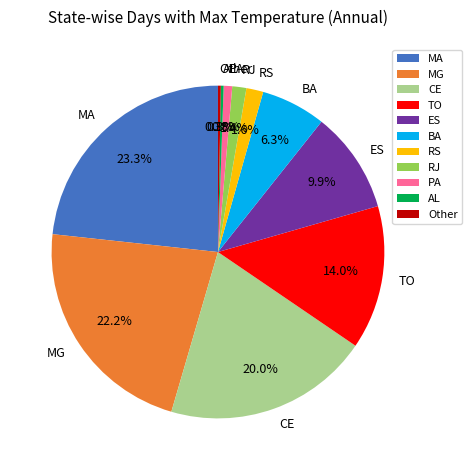

Which category has the biggest portion of the pie?

MA